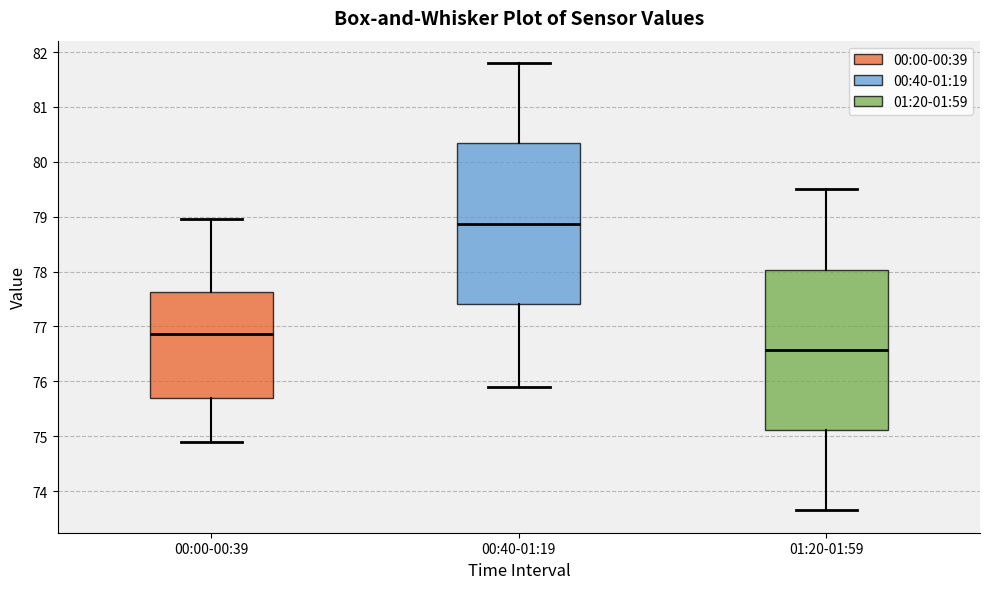

Where does the upper whisker of the box for 00:40-01:19 end on the y-axis? The values are not printed on the chart, so give them approximately, as read against the axis.

81.8